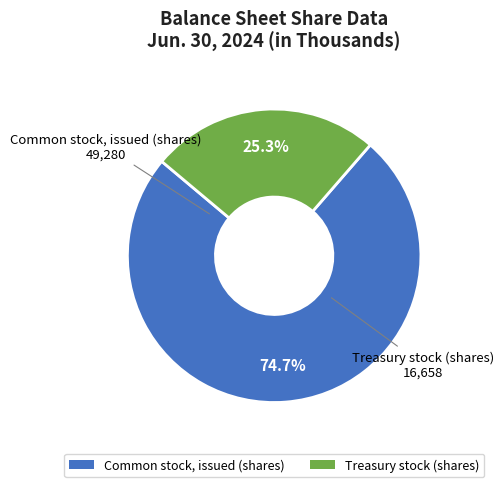

Which slice is the smallest?

Treasury stock (shares)